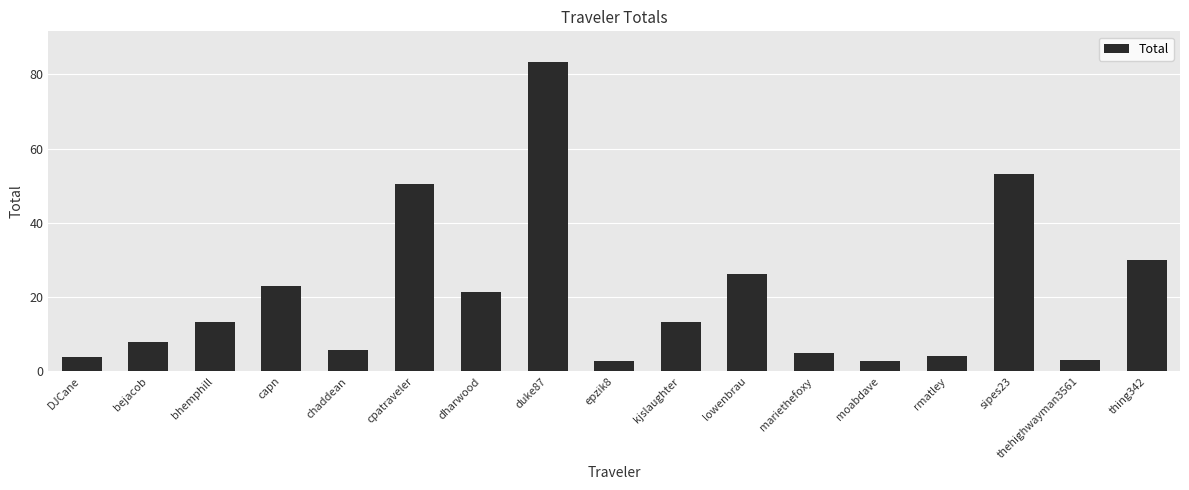

What is the minimum value shown in the chart?

2.7